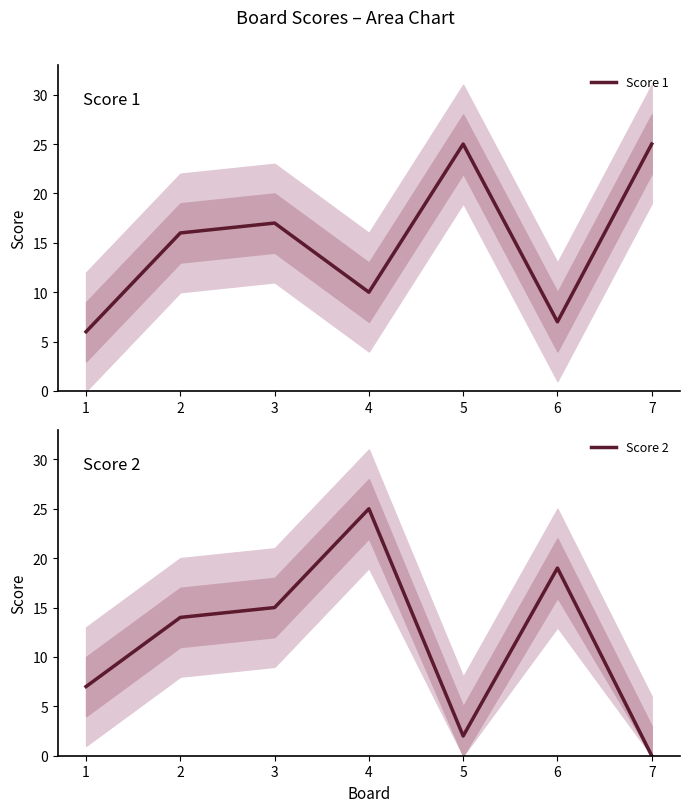

The value of Score 1 at 7 is 37. True or false?

False